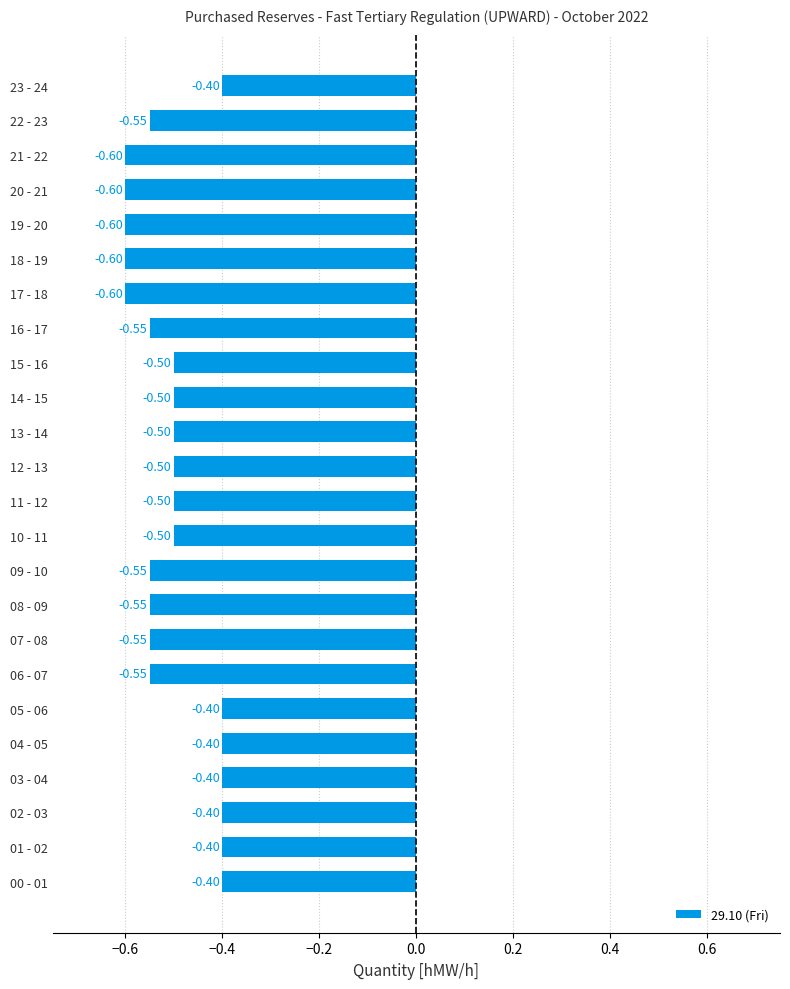

What is the average value?

-0.5